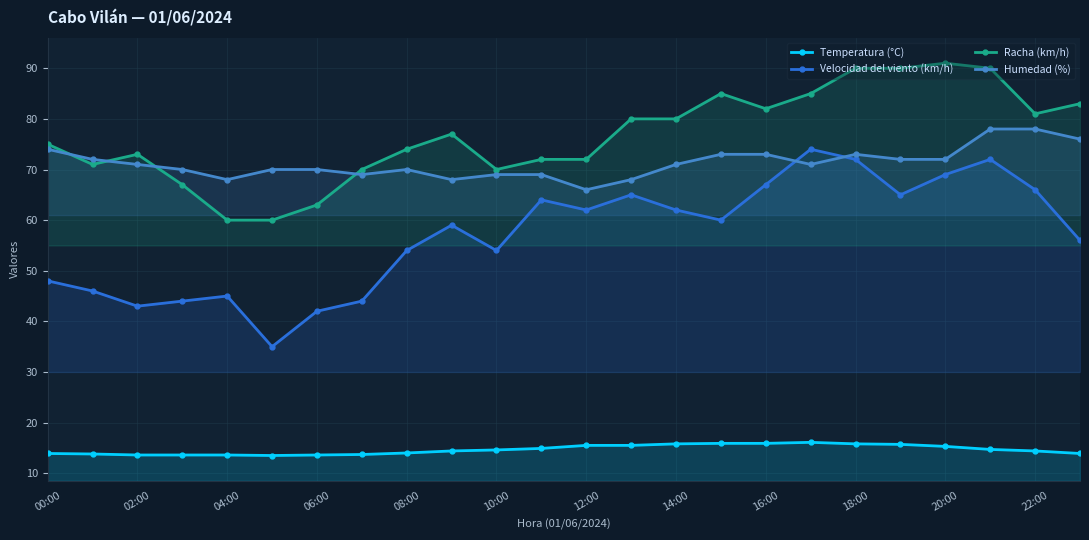

Rank the series by their maximum value, from highest to lowest.

Racha (km/h), Humedad (%), Velocidad del viento (km/h), Temperatura (°C)